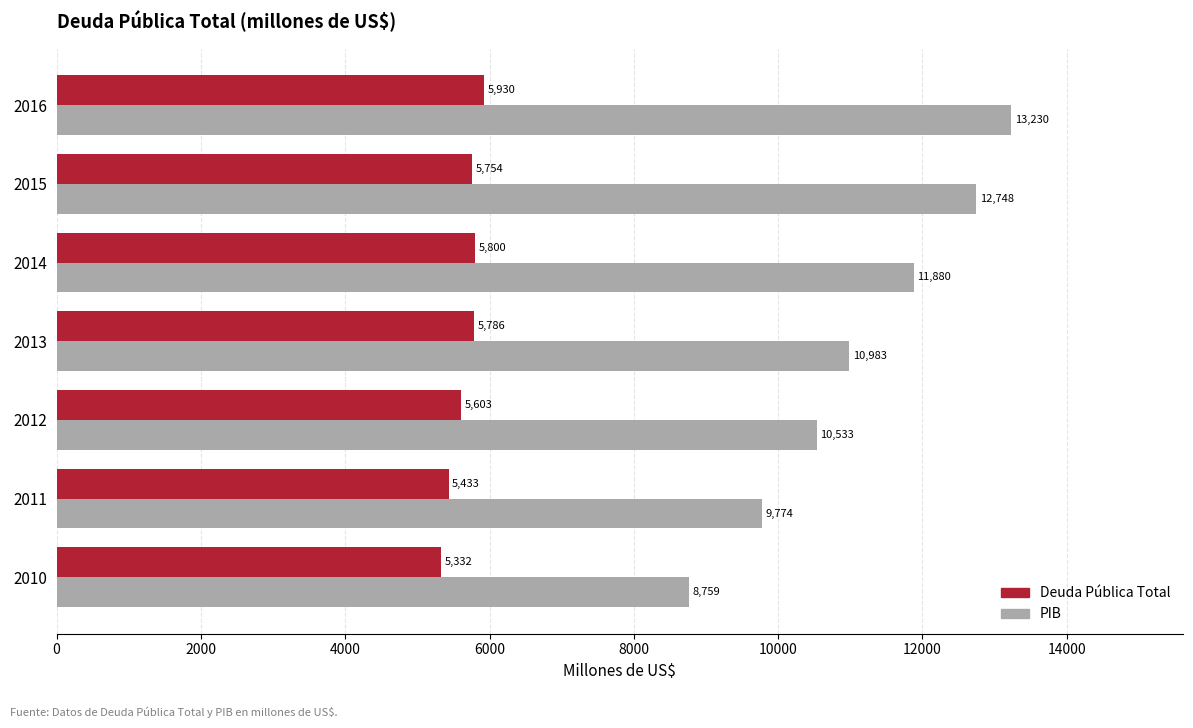

Which series has the widest spread of values?

PIB